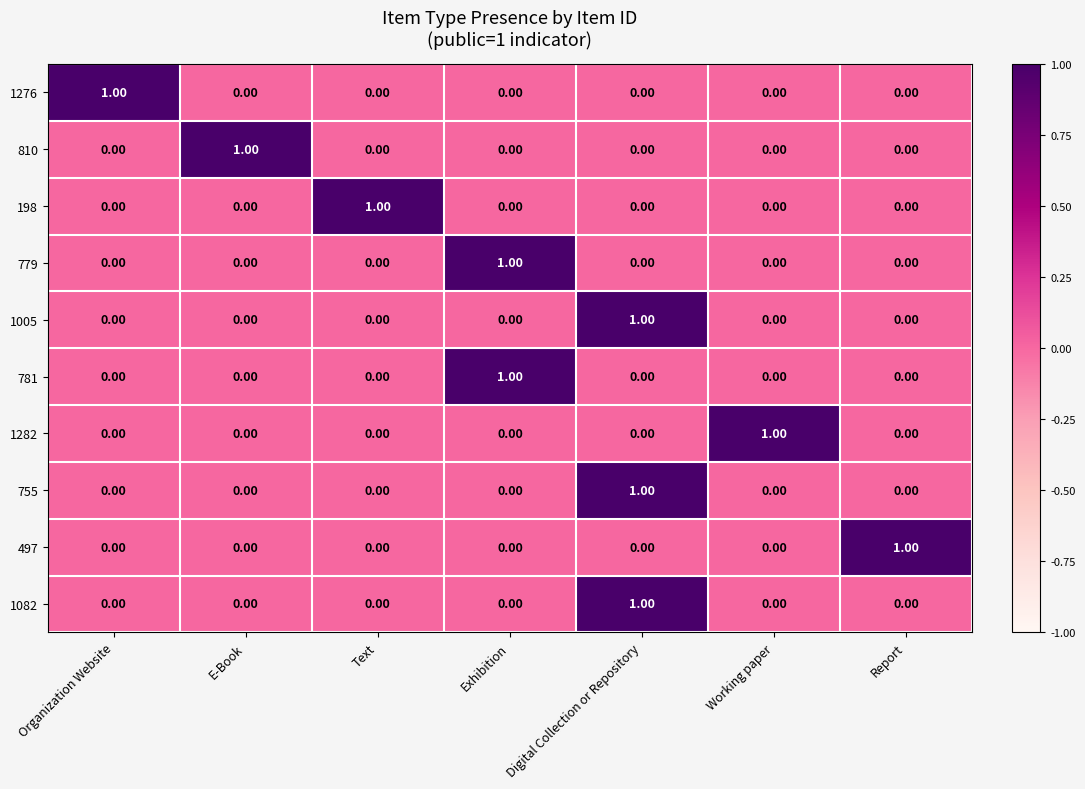

At how many categories does at least one series exceed 0?

7